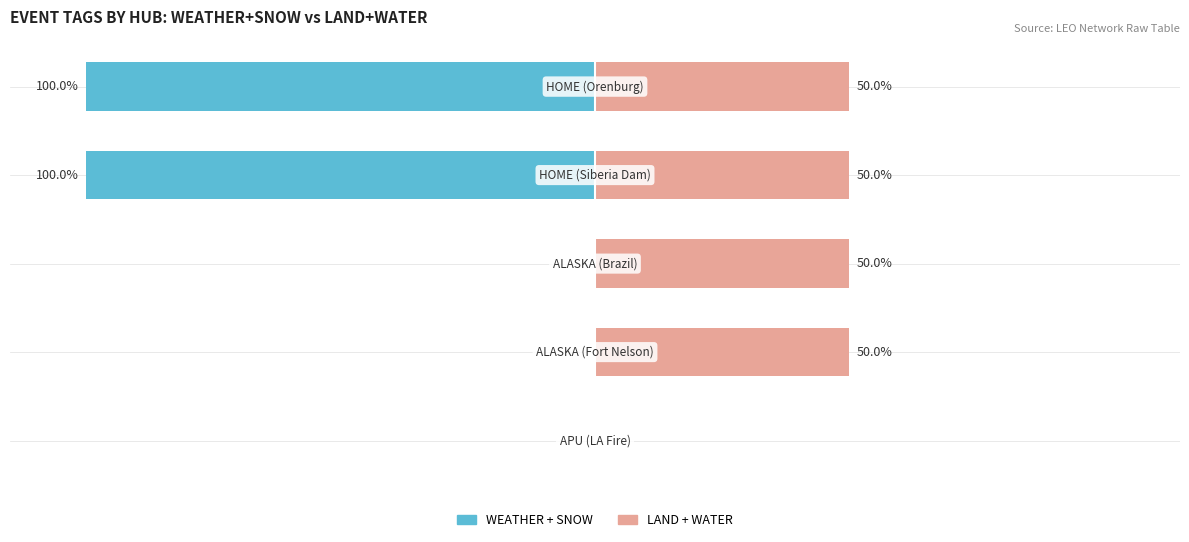

Count the WEATHER + SNOW values in the range -100 to 0.

5